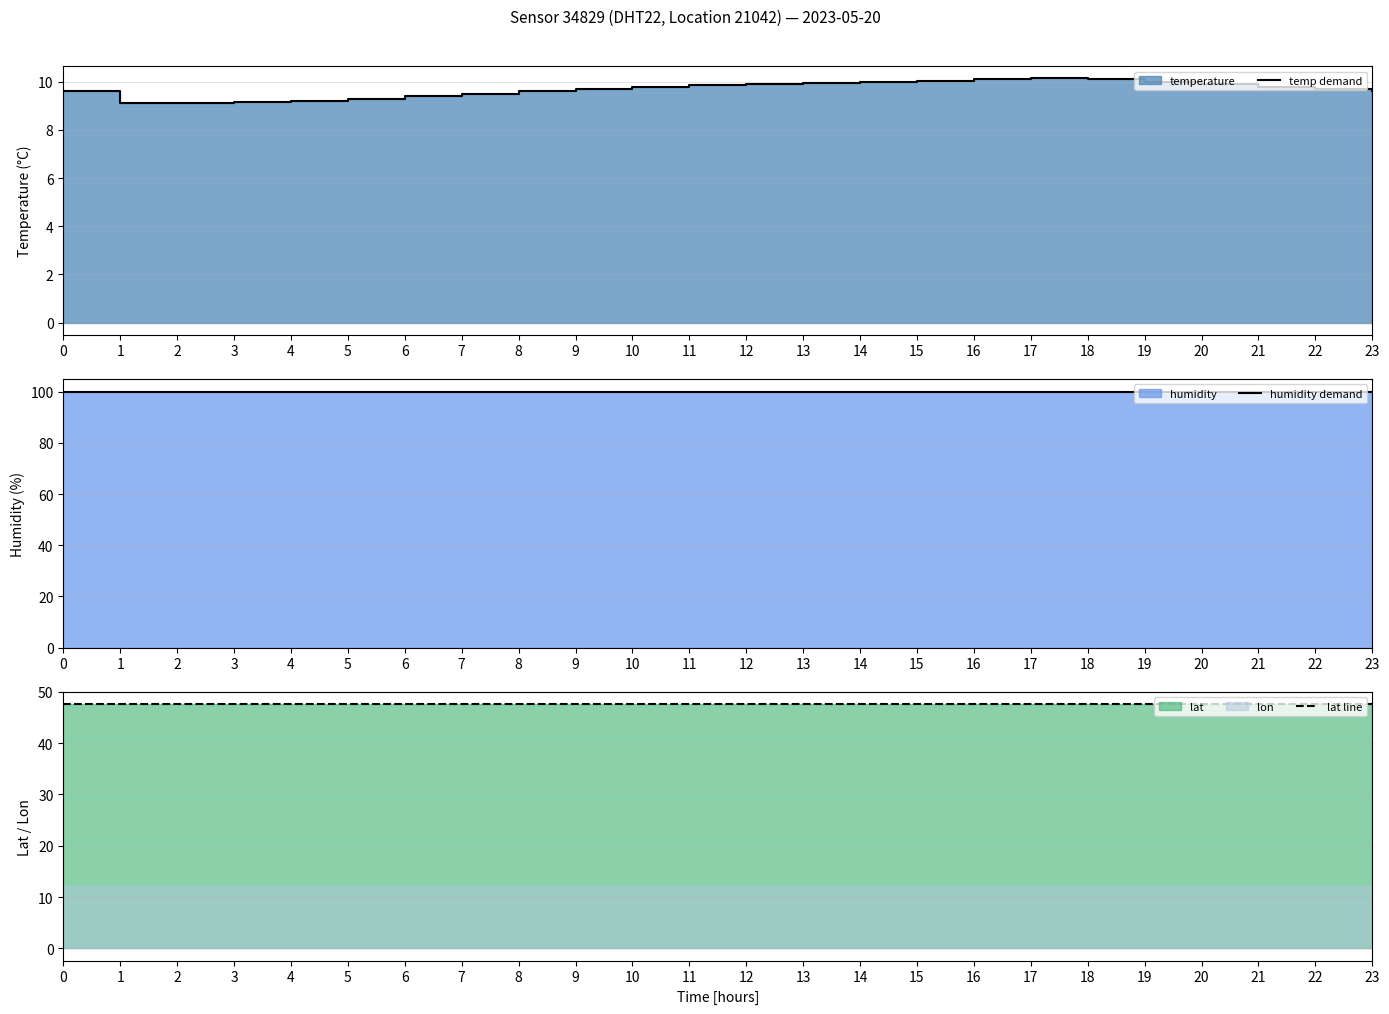

How many lines are shown in the chart?

3